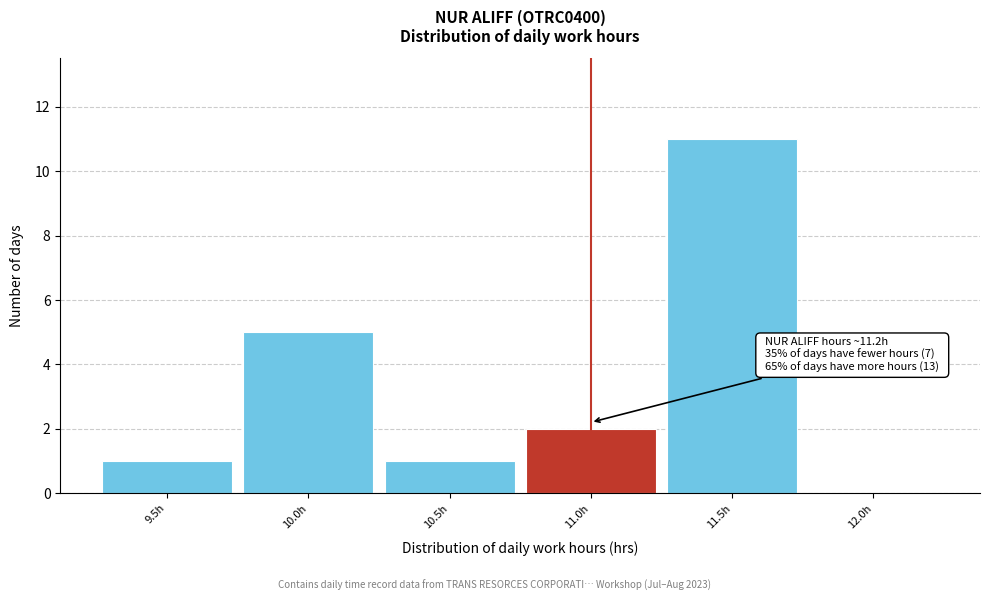

Reading right to left, what are all the values shown in this chart?

12.0h=0	11.5h=11	11.0h=2	10.5h=1	10.0h=5	9.5h=1